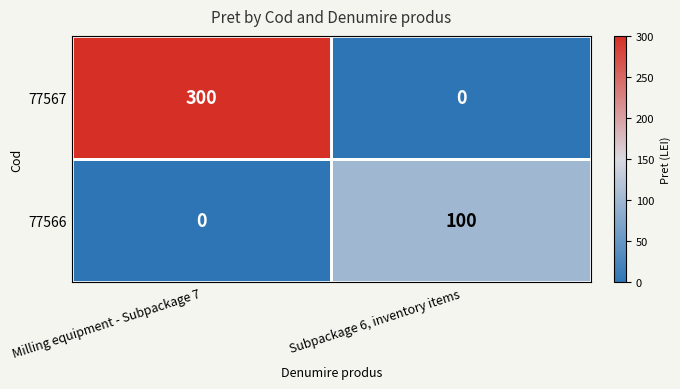

What is the total value across all series at Milling equipment - Subpackage 7?

300